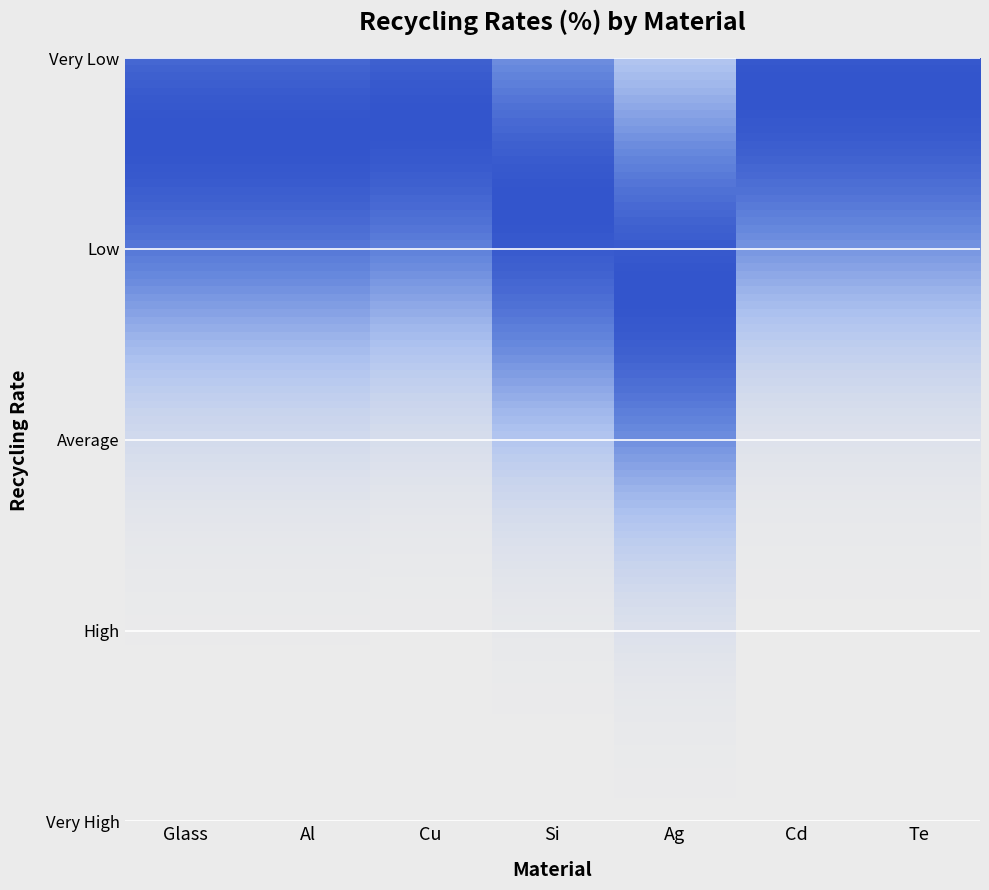

What is the total value across all series at Si?

4.5